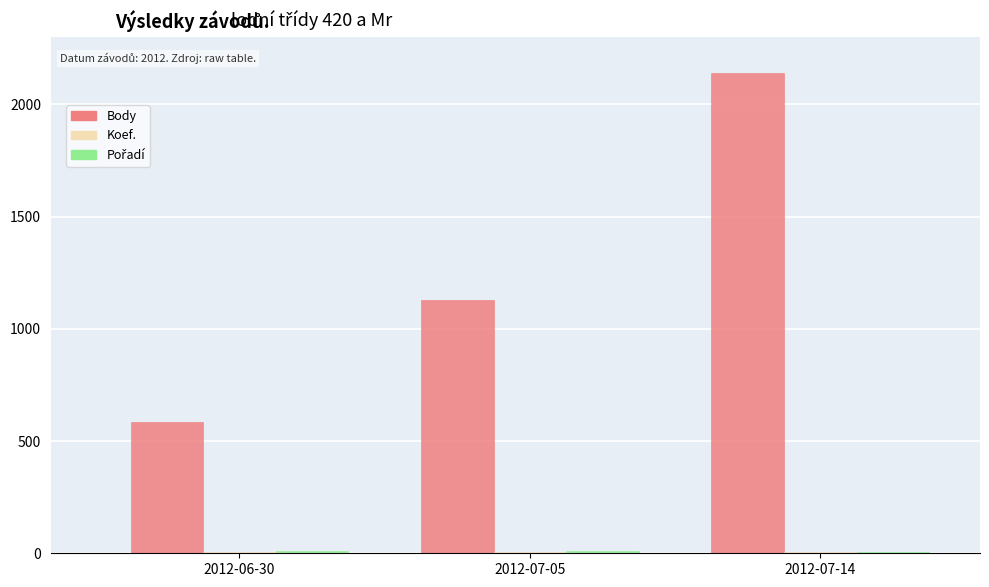

Between 2012-07-05 and 2012-07-14, which series saw the biggest shift?

Body